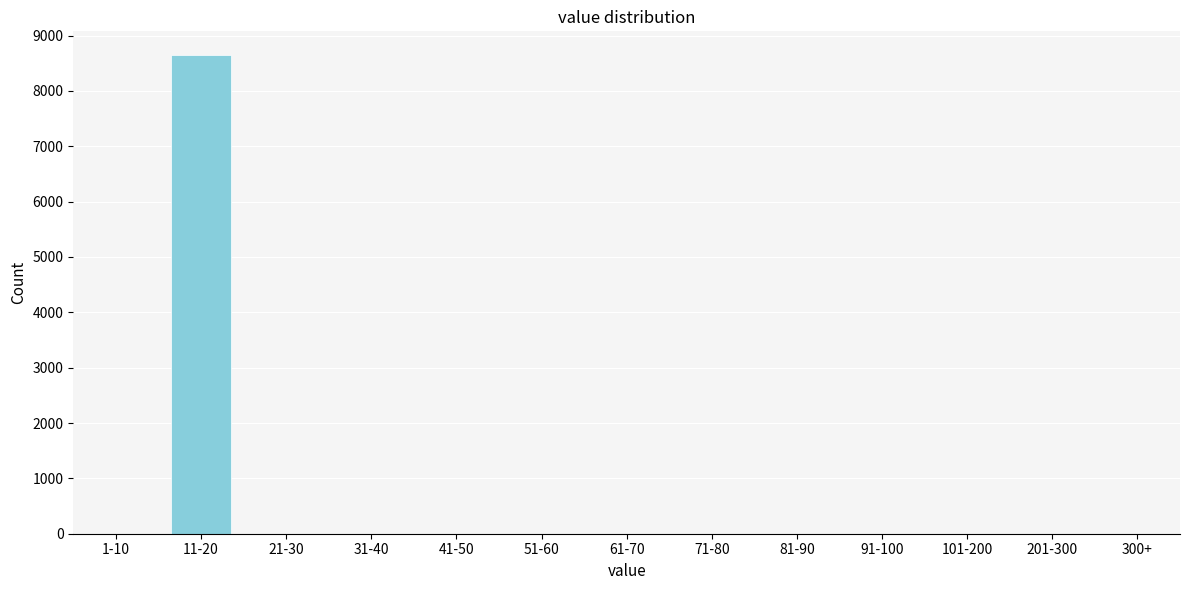

Reading right to left, what are all the values shown in this chart?

300+=0	201-300=0	101-200=0	91-100=0	81-90=0	71-80=0	61-70=0	51-60=0	41-50=0	31-40=0	21-30=0	11-20=8645	1-10=0